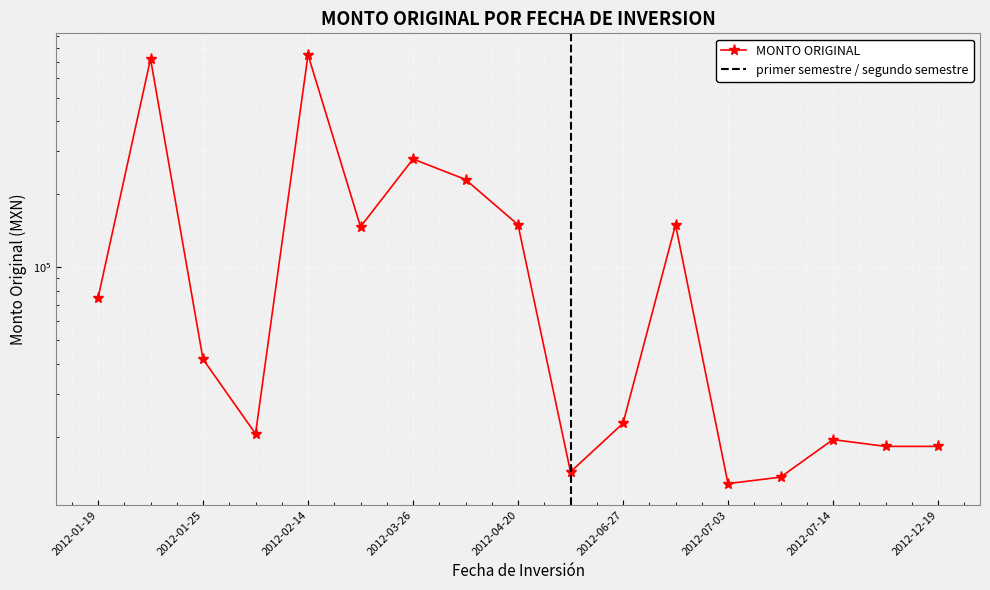

What is the average value?

157937.9